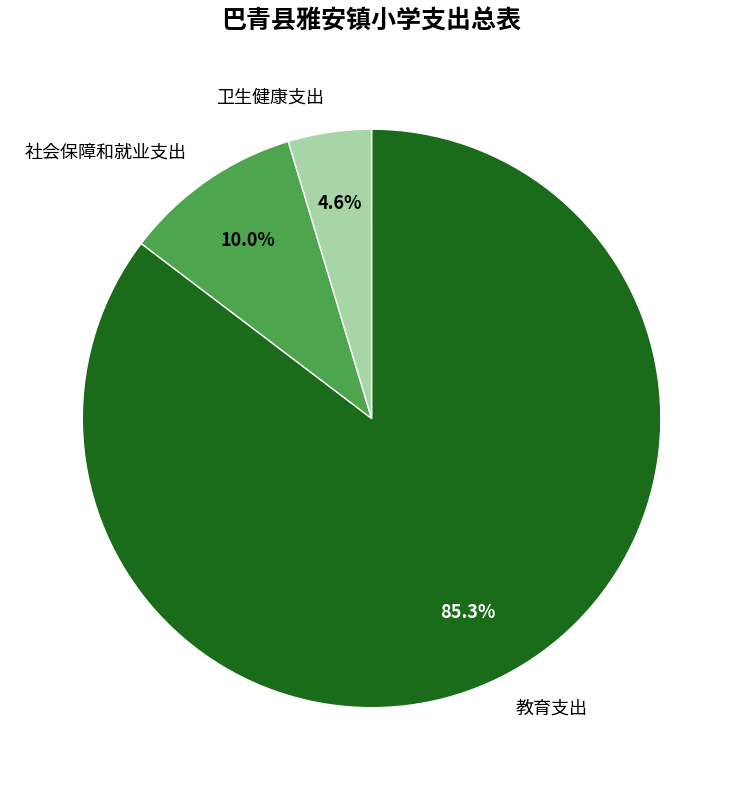

Which category has the smallest portion of the pie?

卫生健康支出